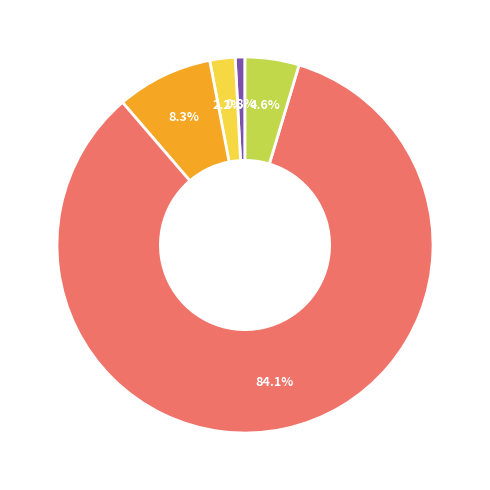

What percentage is the Michellini (2000) slice, to the nearest percent?

1%